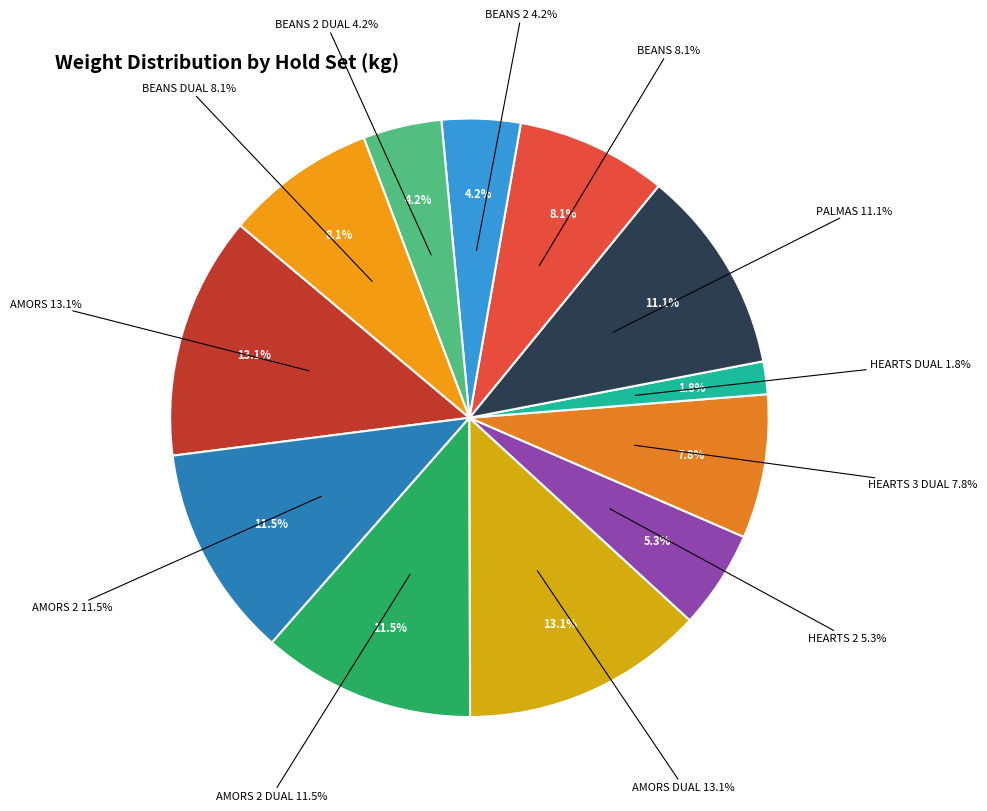

True or false: BEANS 2 DUAL accounts for 4% of the total.

True